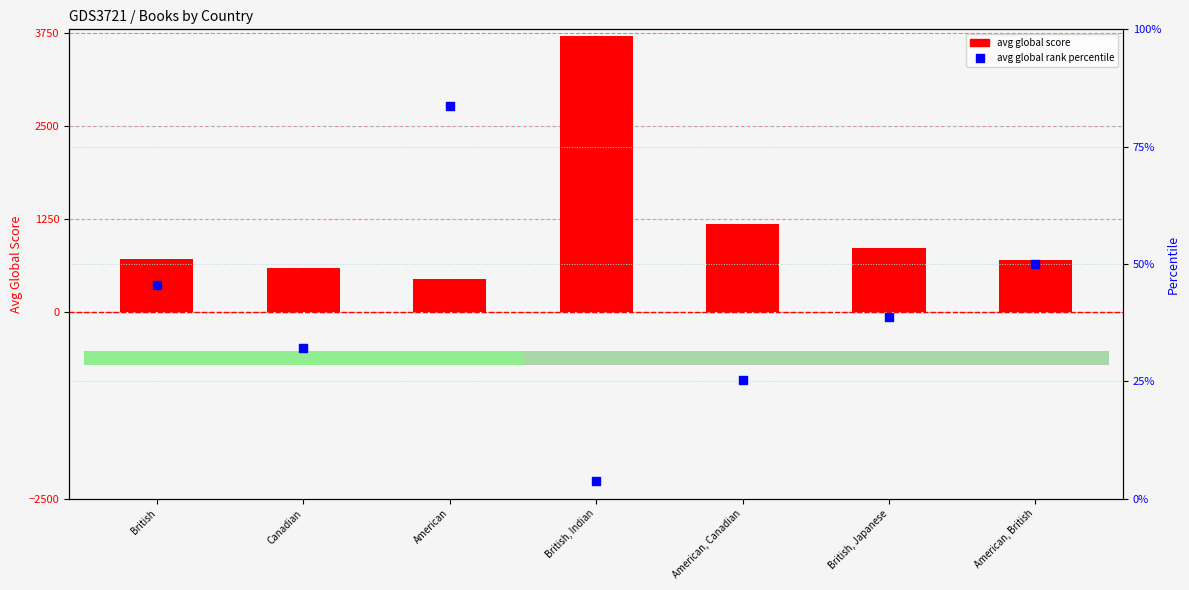

What is the total value across all series at British, Japanese?

898.7